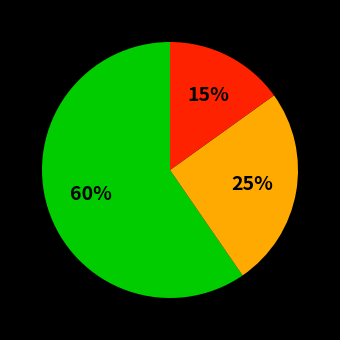

Is there any slice that represents more than half of the pie?

Yes